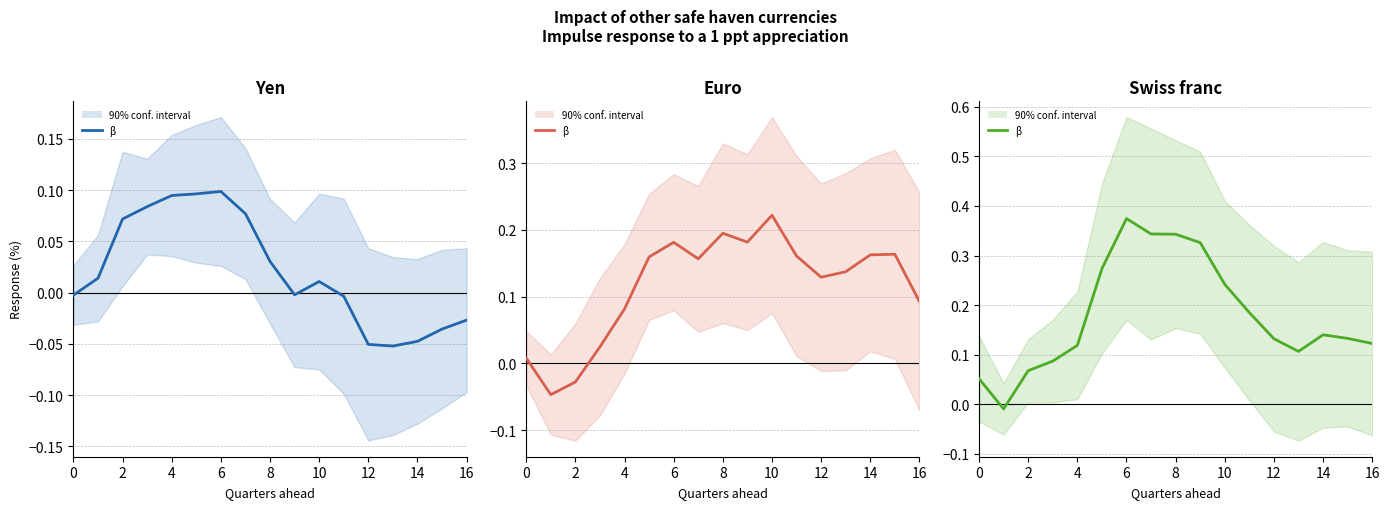

At which label is Yen closest to 0?

9